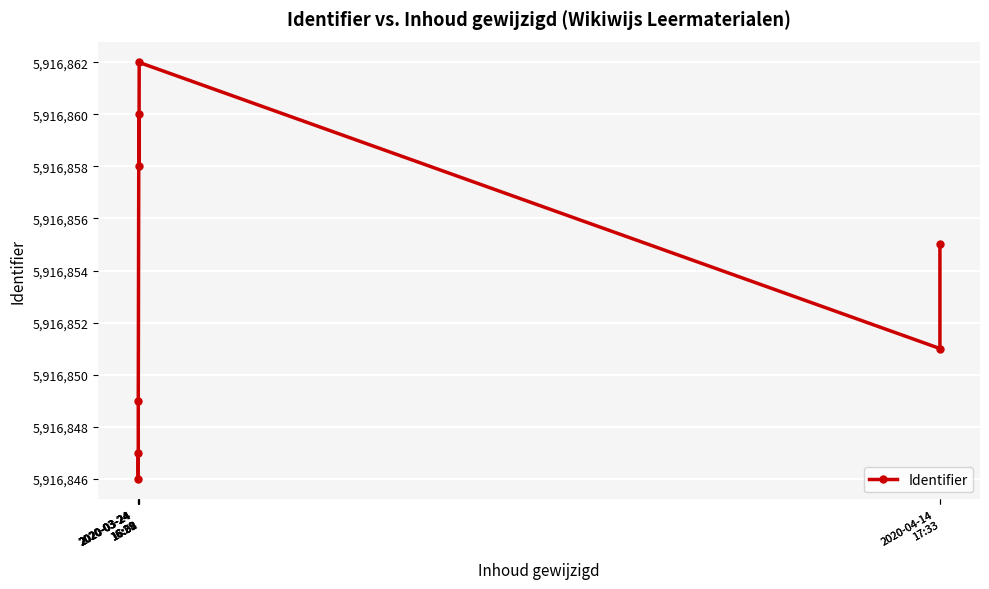

The chart shows a value of 5916862 at 2020-03-24
17:04. True or false?

True